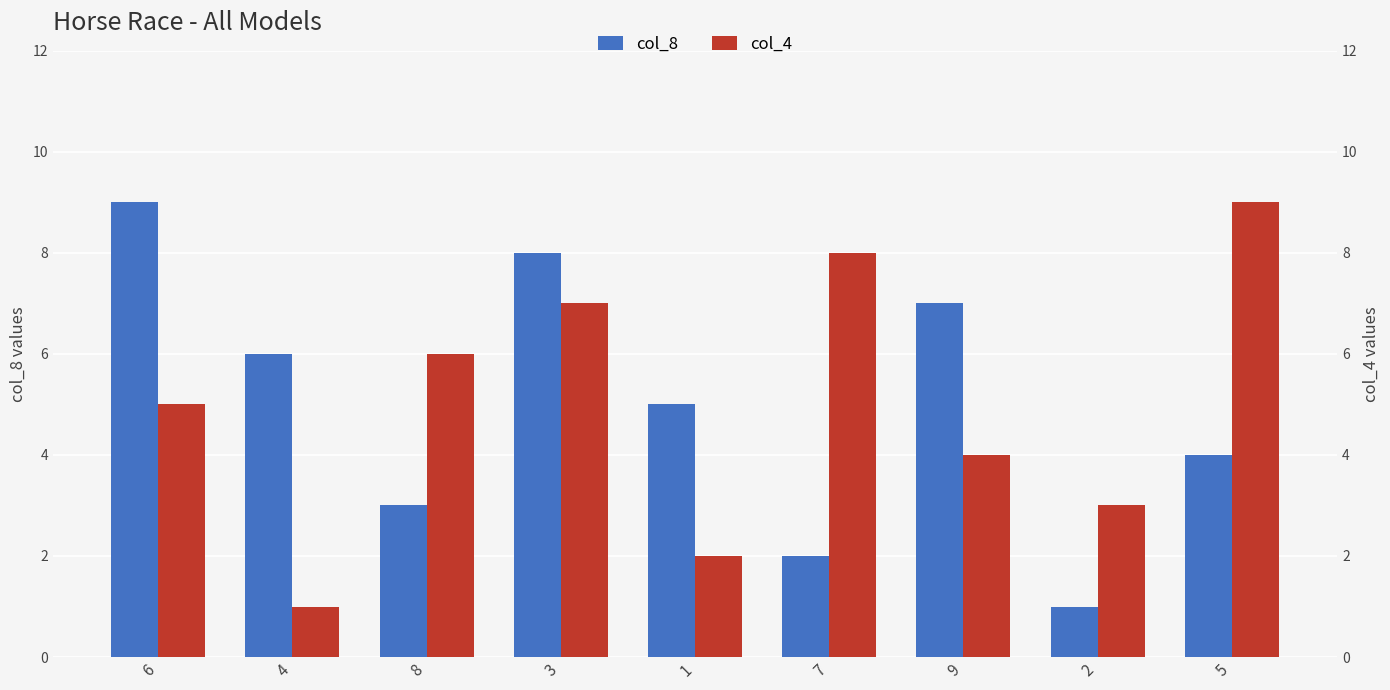

What is the total value across all series at 6?

14